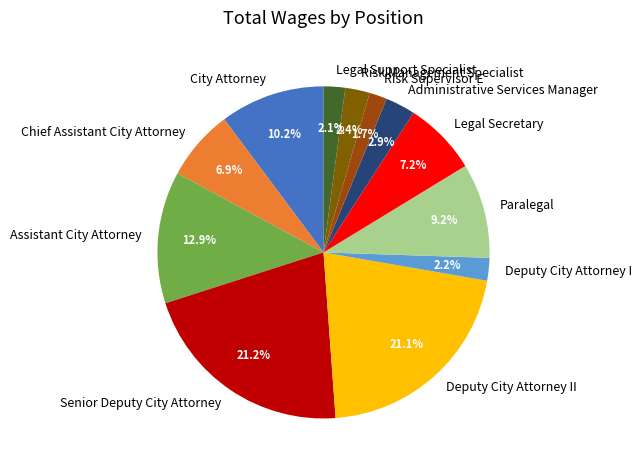

The Risk Supervisor E slice represents 2% of the pie. True or false?

True